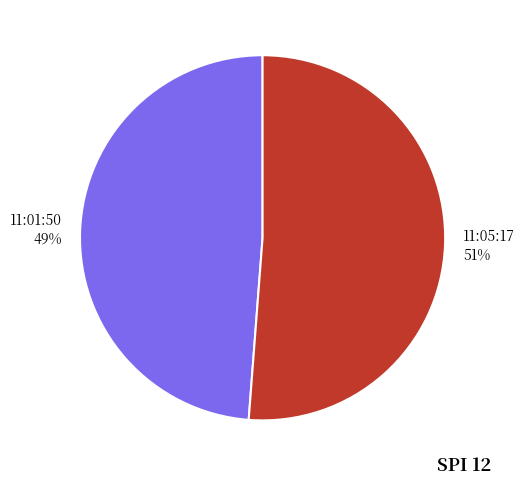

To the nearest percent, what is the average slice percentage?

50%